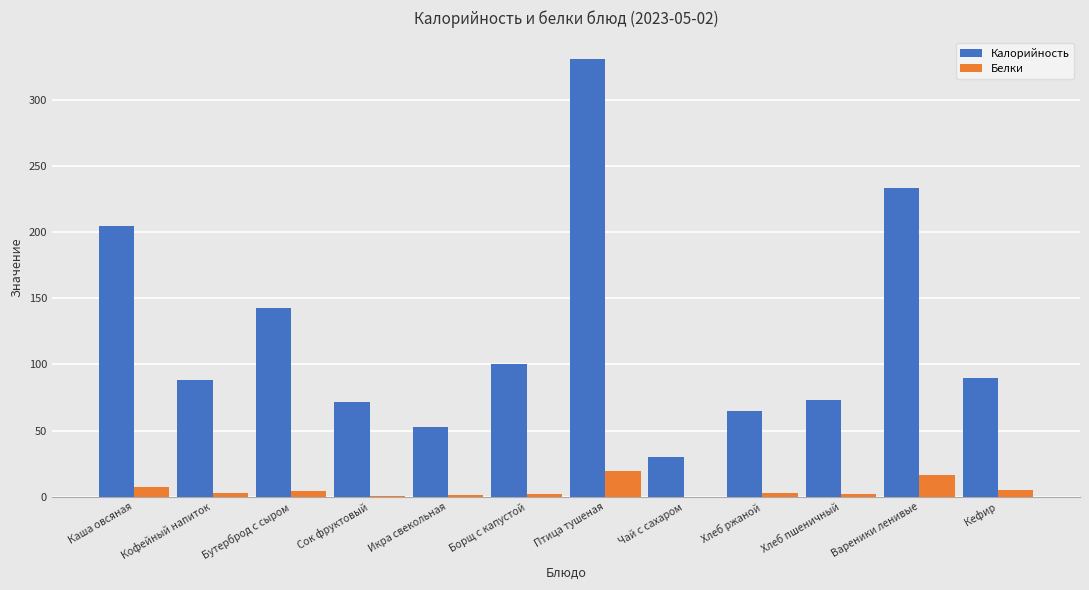

Between Хлеб ржаной and Вареники ленивые, which series saw the biggest shift?

Калорийность